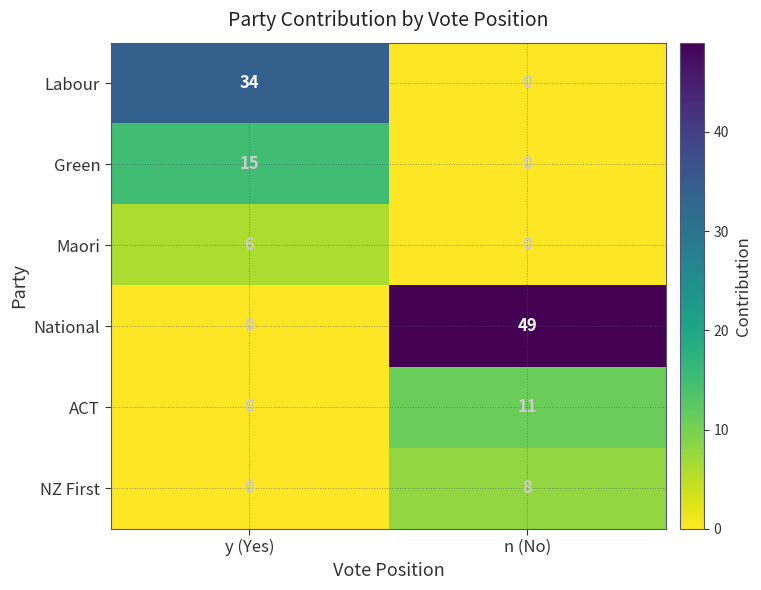

Where is ACT nearest to the value 5?

y (Yes)